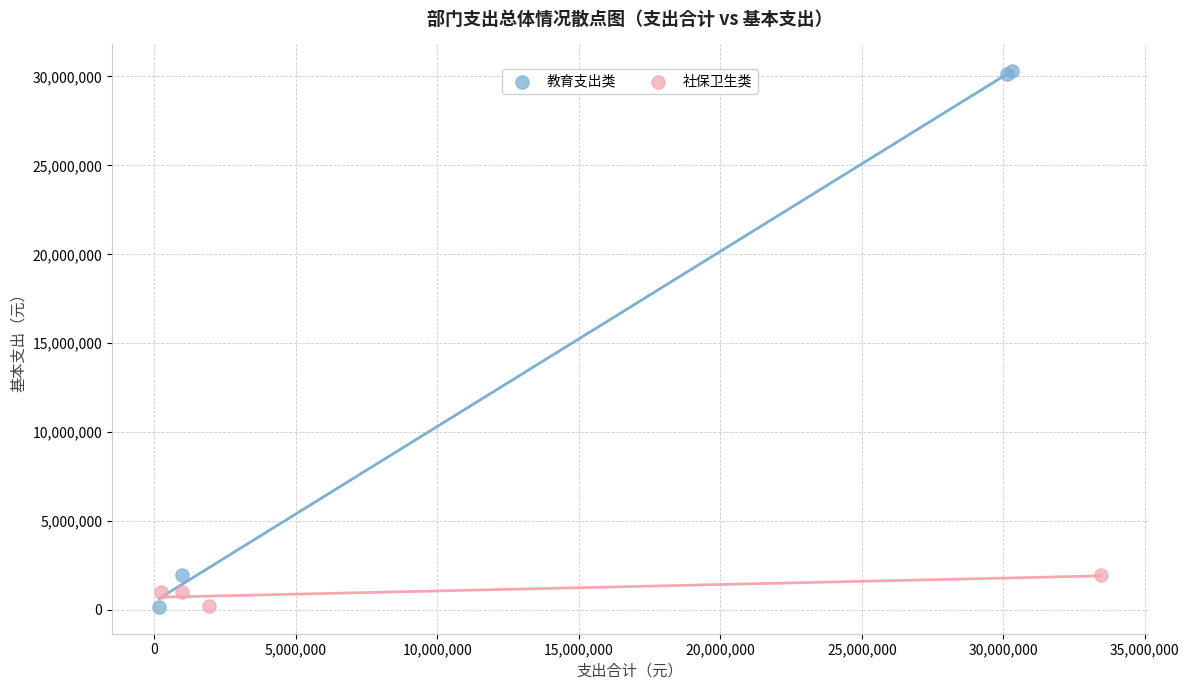

Which series reaches the maximum Y coordinate?

教育支出类